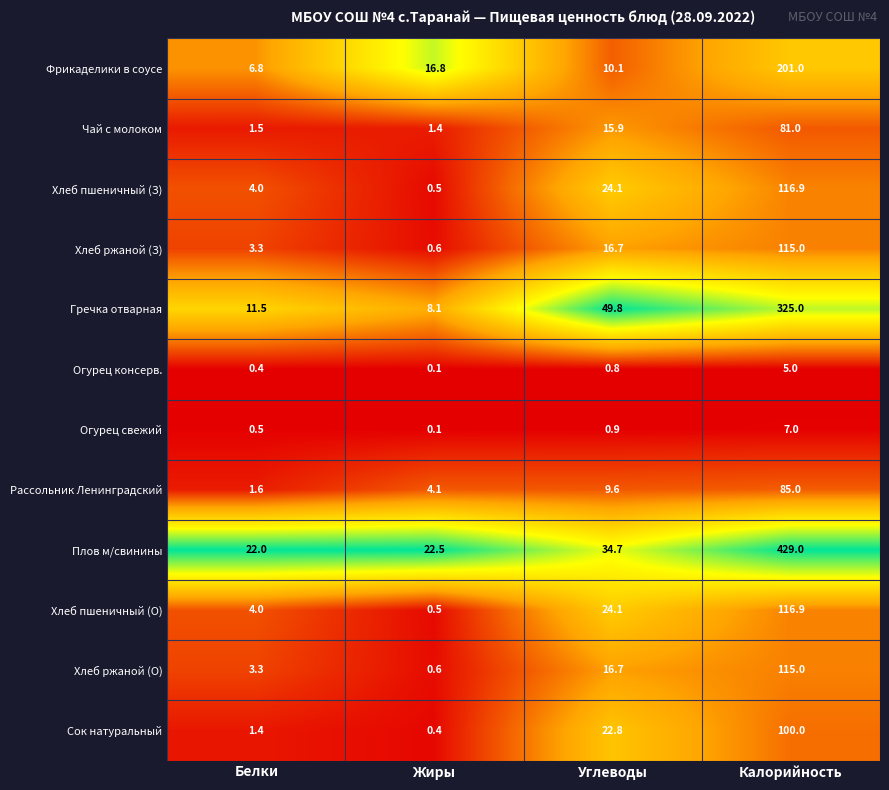

Which series has the largest total across all categories?

Плов м/свинины